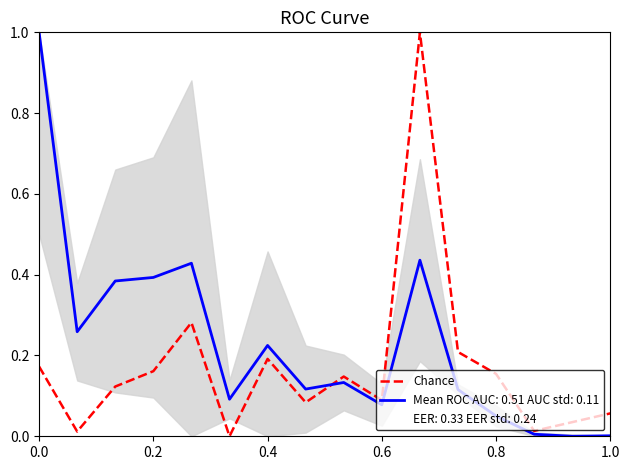

The value at 0.8 is 0.5. True or false?

False